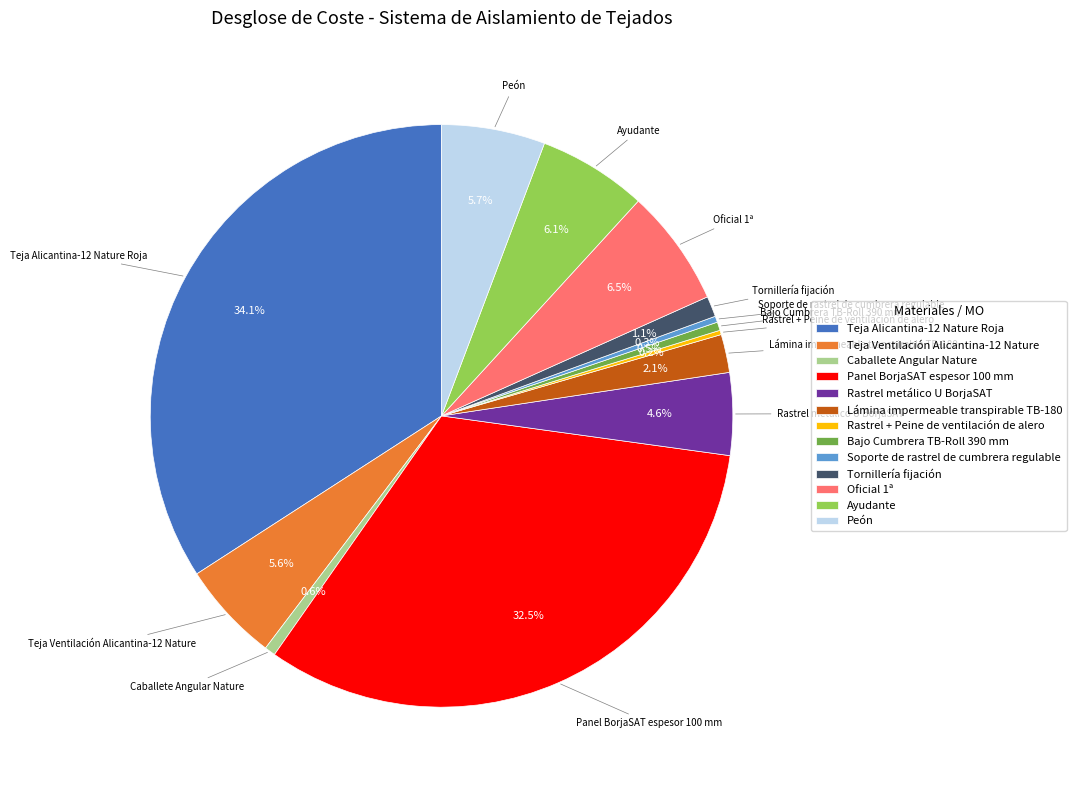

Do Lámina impermeable transpirable TB-180 and Caballete Angular Nature together represent more than half of the pie?

No